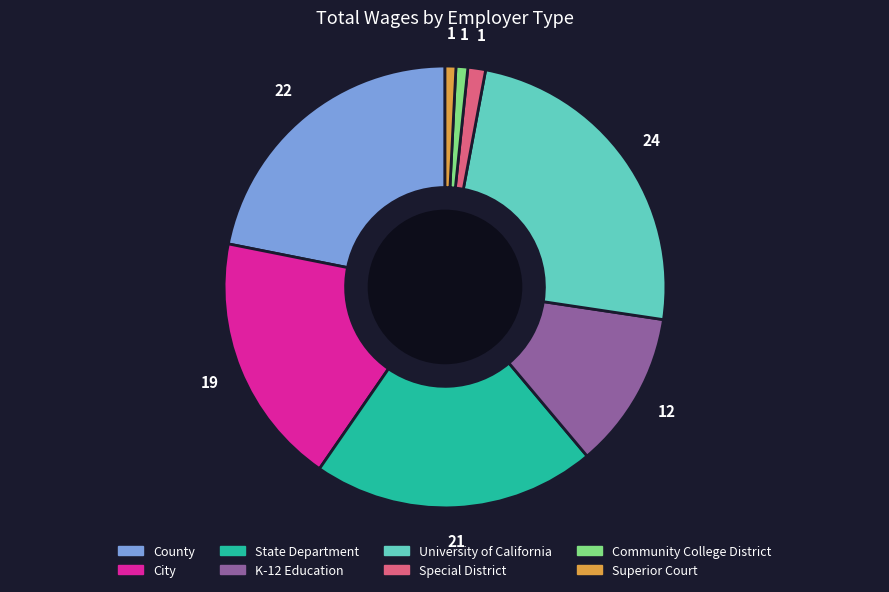

Combined, do Superior Court and State Department account for over 50%?

No